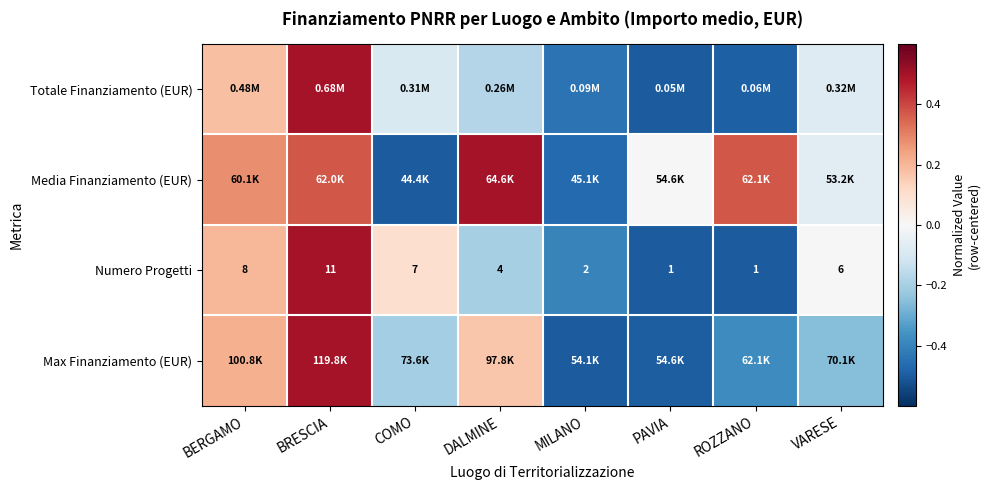

At which label is Numero Progetti closest to 6?

VARESE